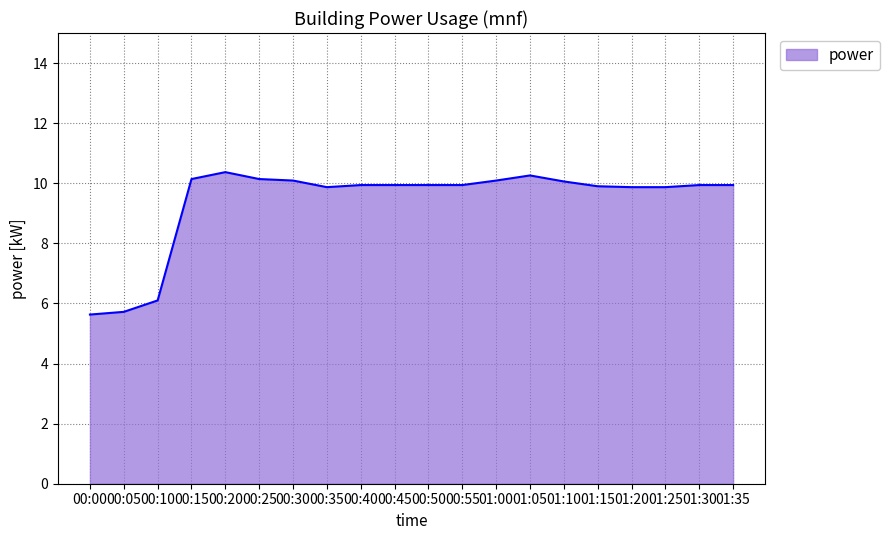

How many distinct data groups are displayed?

1